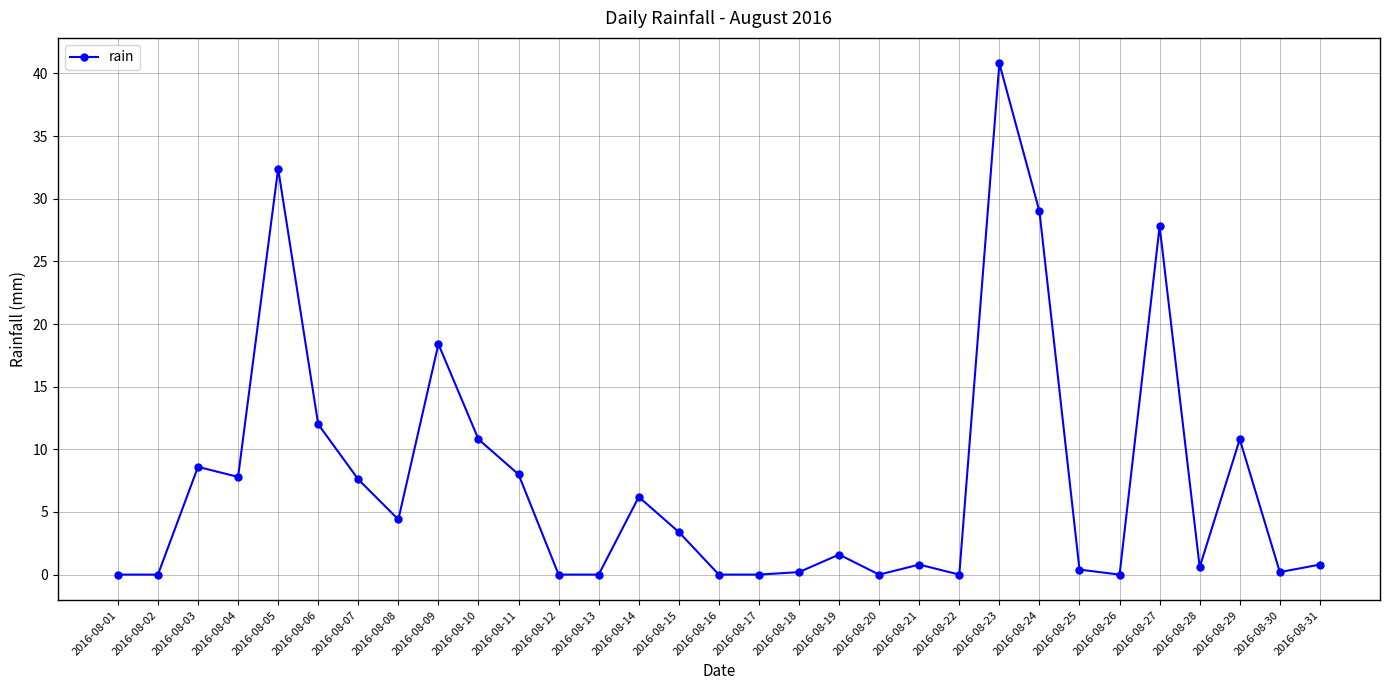

Read the value at 2016-08-28.

0.6